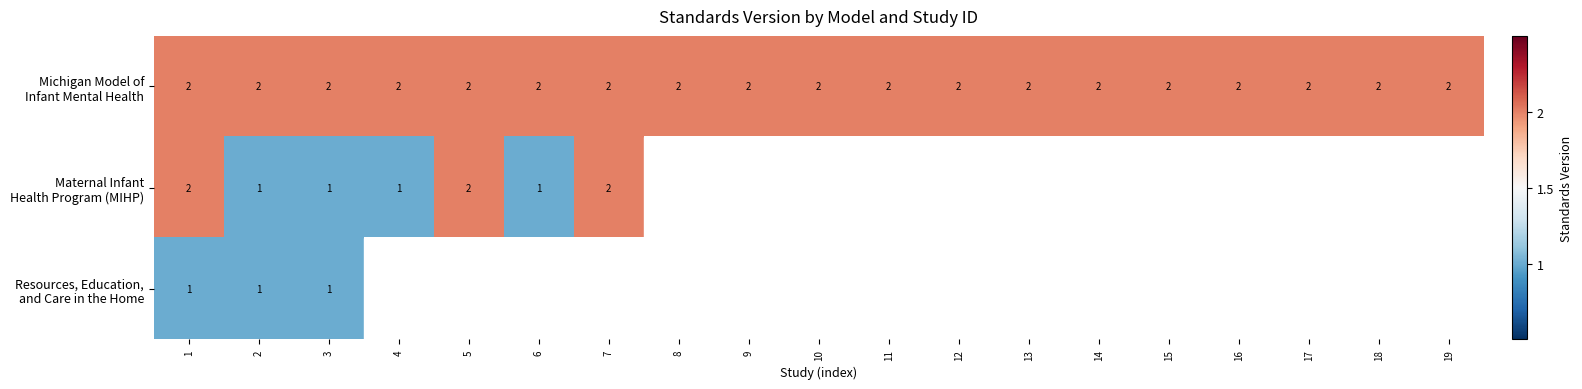

Where is Michigan Model of Infant Mental Health nearest to the value 2?

1